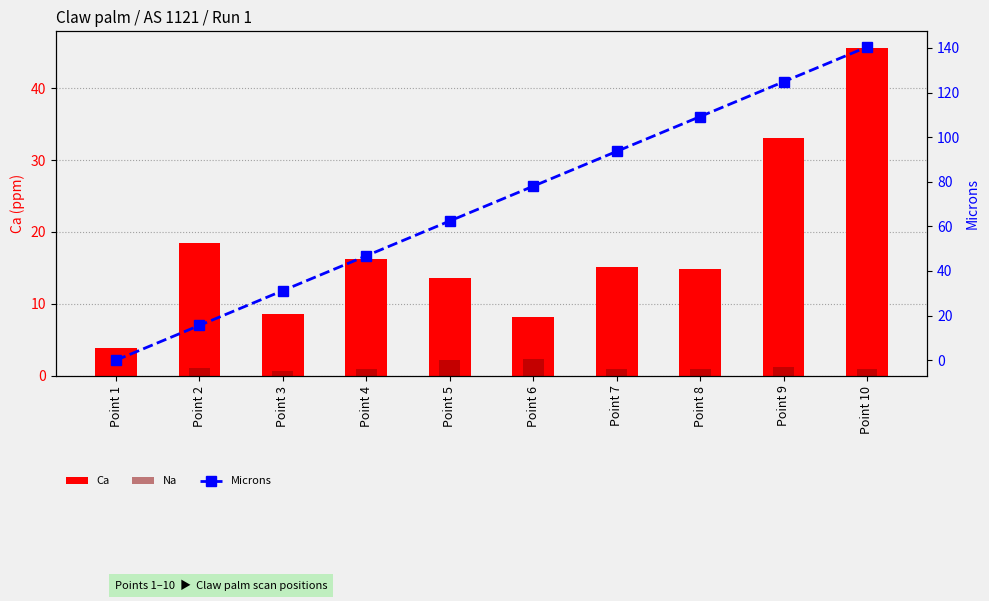

What is the difference between the highest and lowest values at Point 4?

45.8